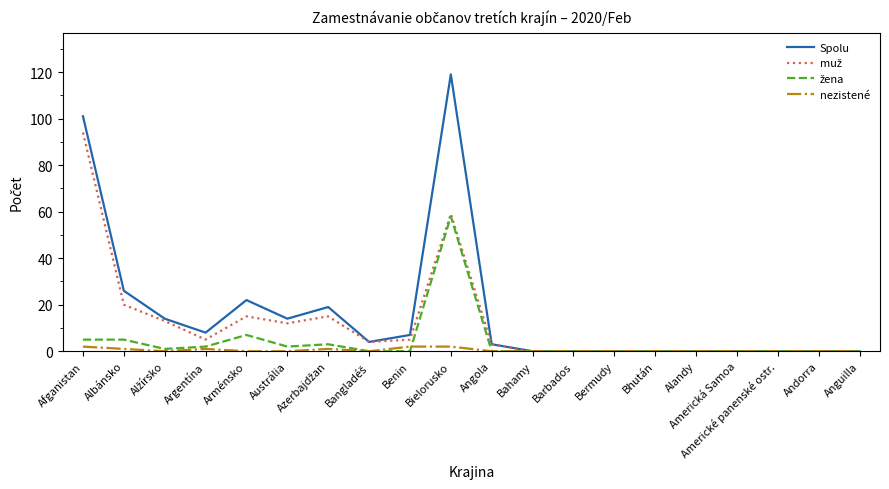

Does the chart have visible grid lines?

No